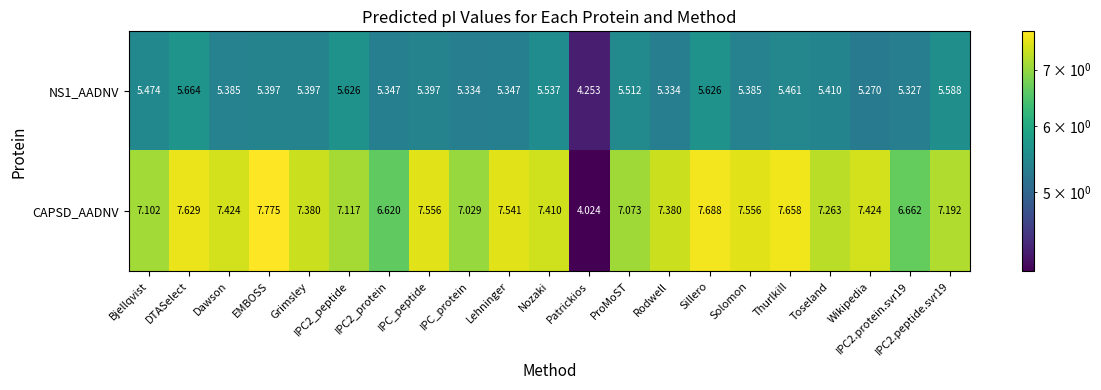

Where is NS1_AADNV nearest to the value 4?

Patrickios